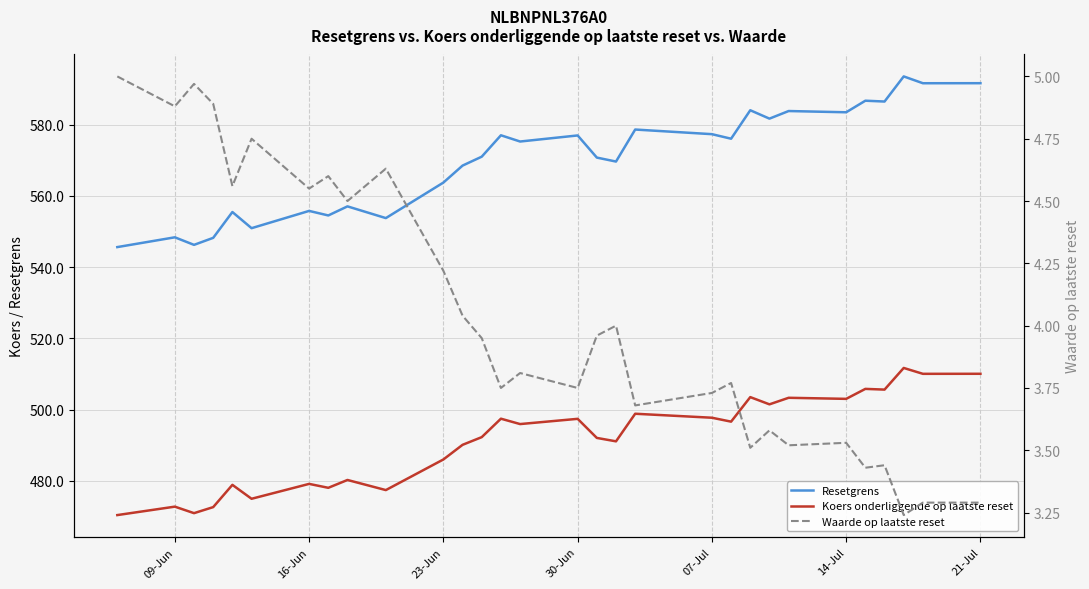

Is this an area chart (filled region under the line)?

No